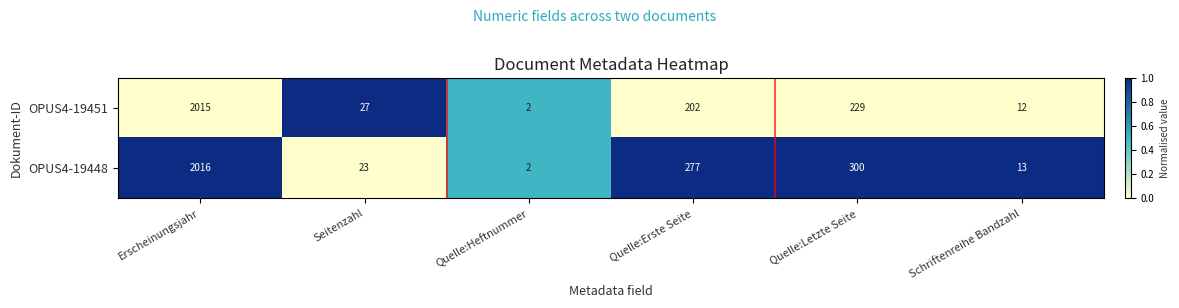

What is the sum of the OPUS4-19448 values at Erscheinungsjahr and Seitenzahl?

2039